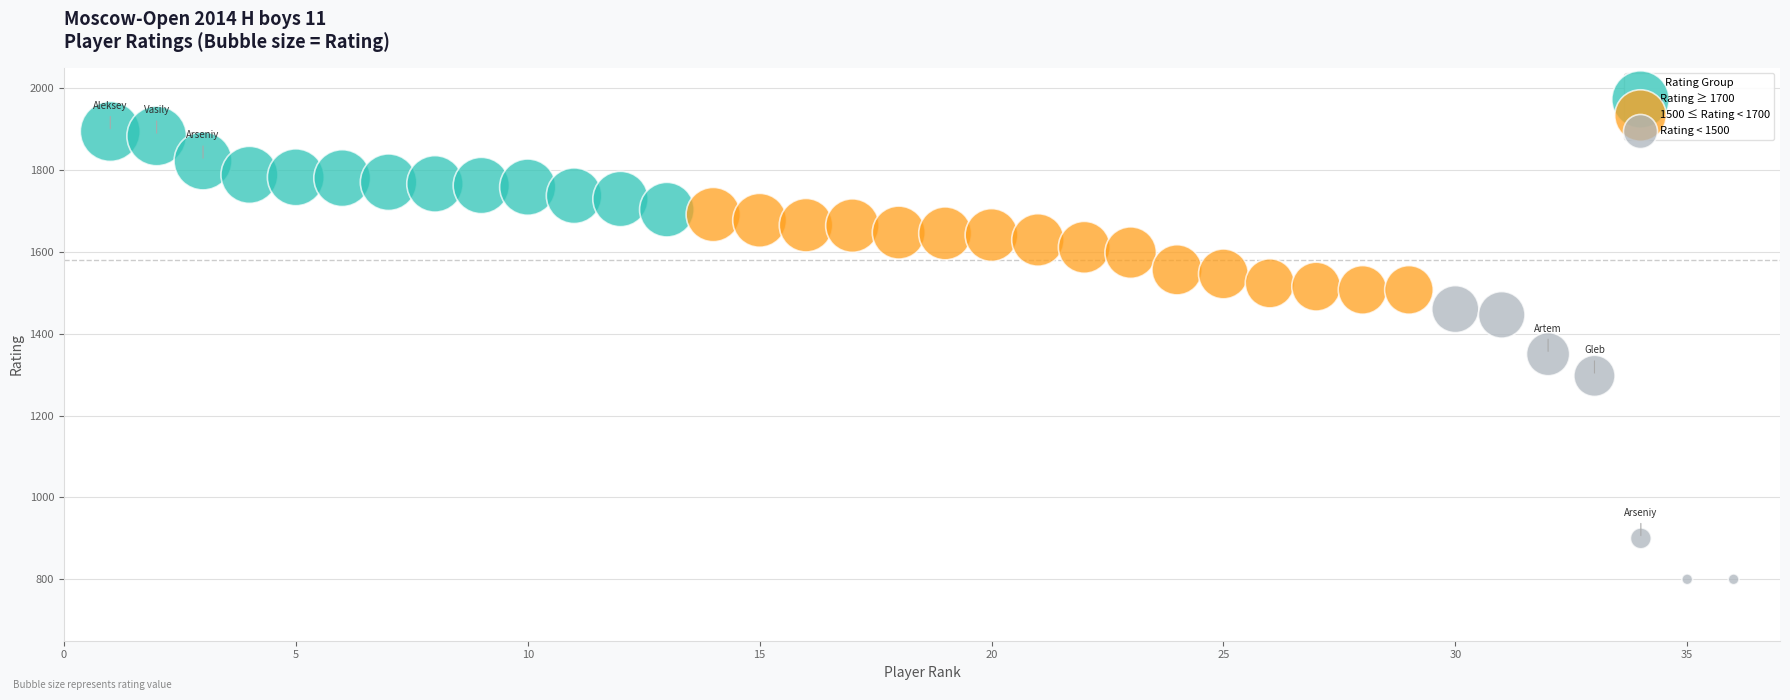

Which series has the largest Y range (max minus min)?

Rating < 1500